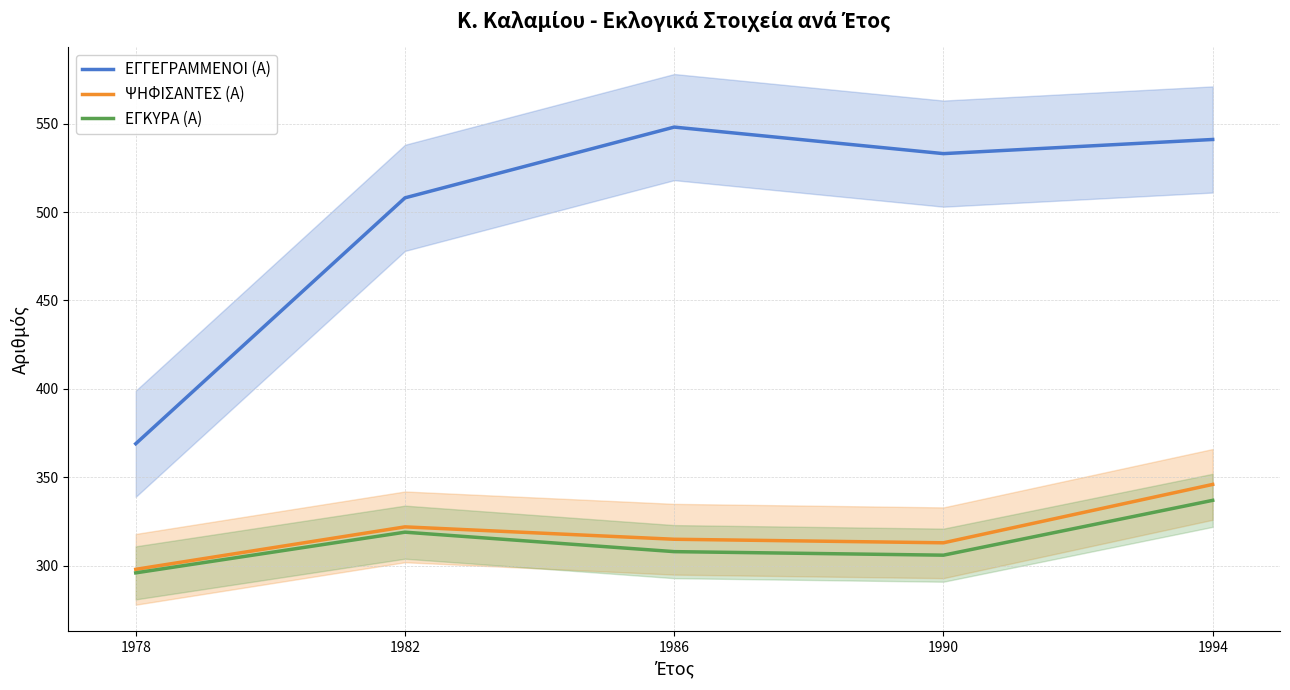

True or false: ΨΗΦΙΣΑΝΤΕΣ (Α) has a value of 346 at 1994.

True